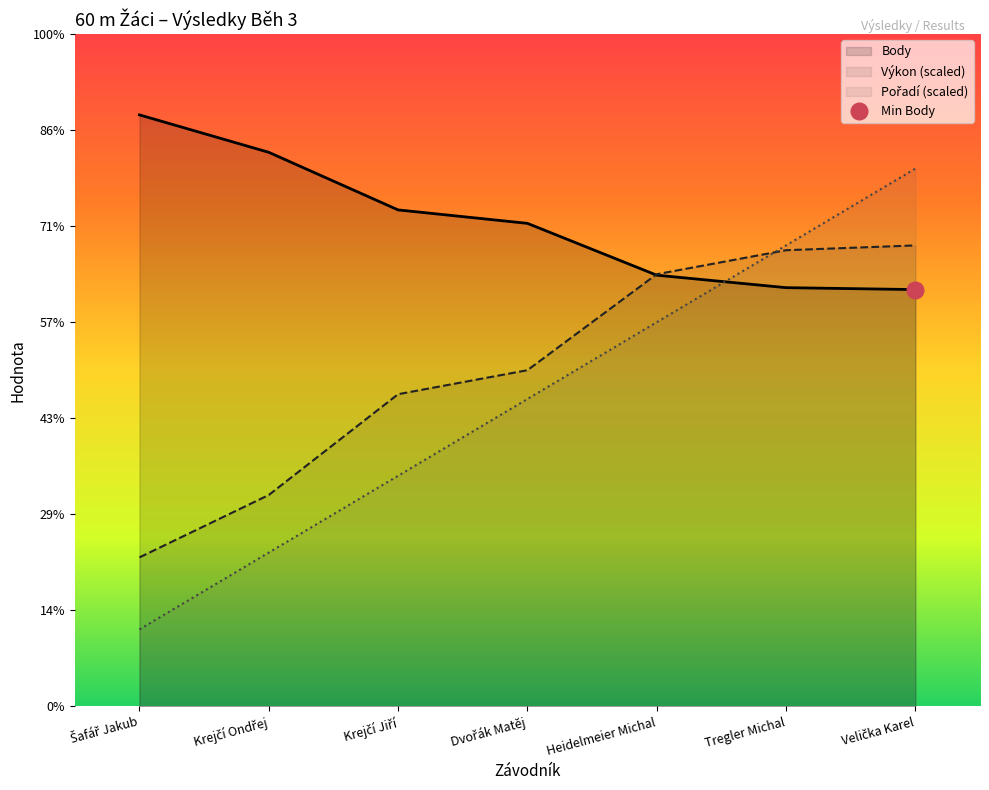

Rank the series by their maximum value, from highest to lowest.

Body, Pořadí, Výkon